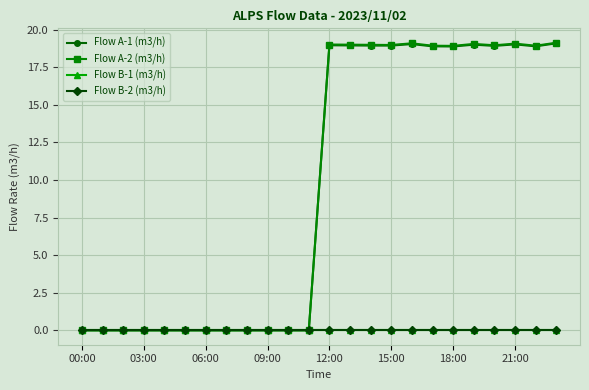

What is the average value of the Flow A-1 (m3/h) series?

9.5